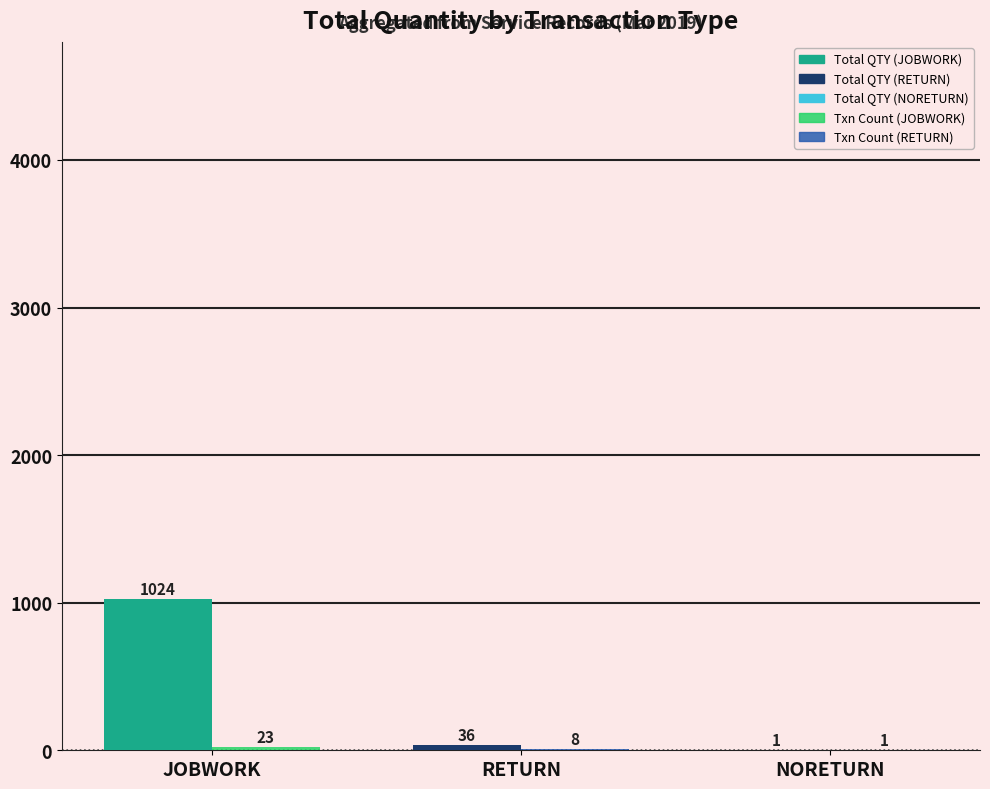

At which category is the sum across all series the highest?

JOBWORK